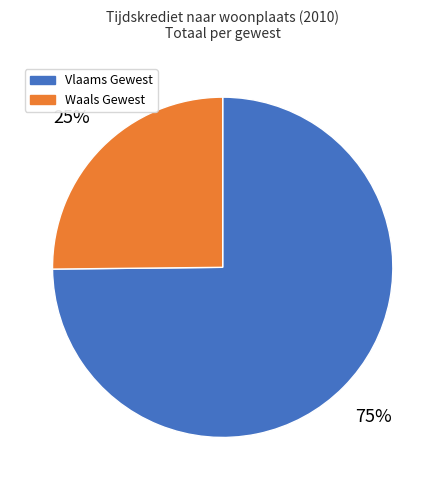

Does any single category account for the majority?

Yes